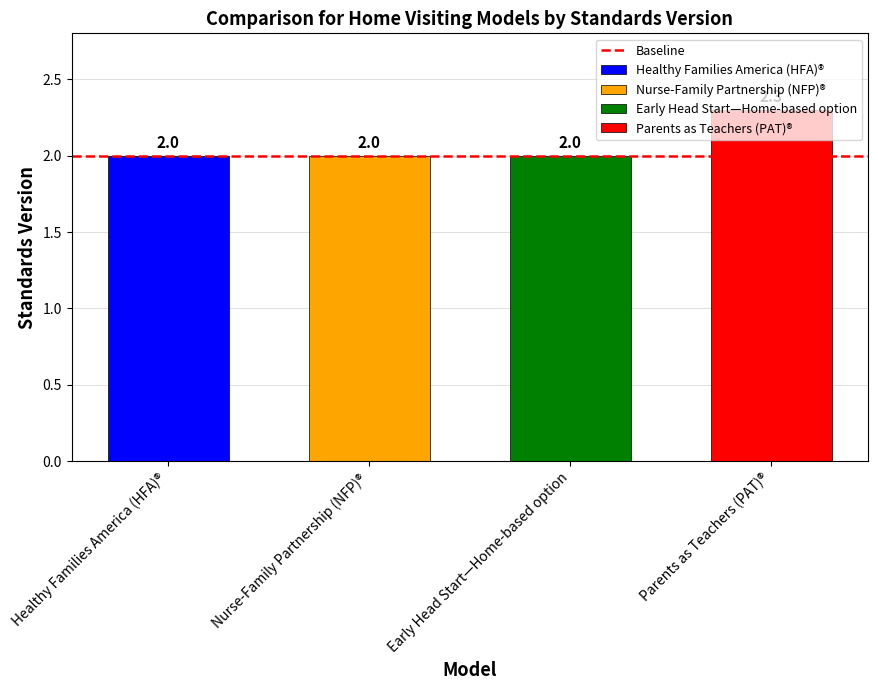

What is the sum of all values?

8.3